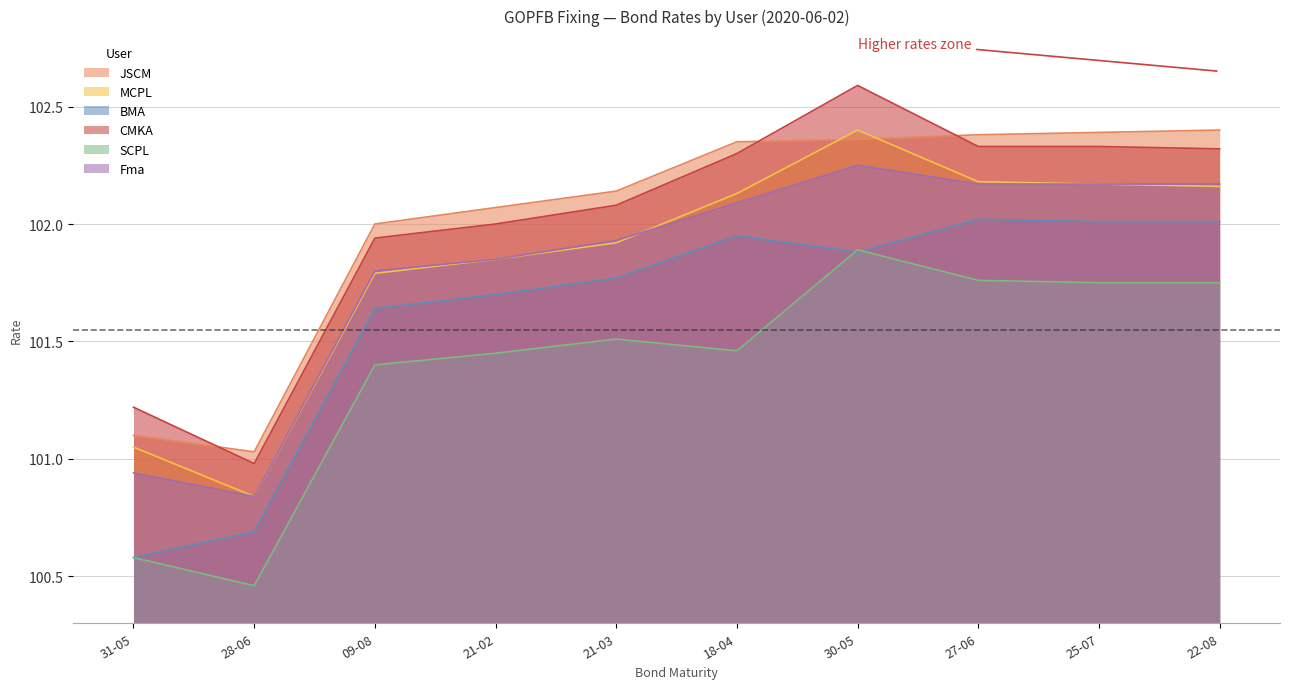

What is the maximum value shown in the chart?

102.6